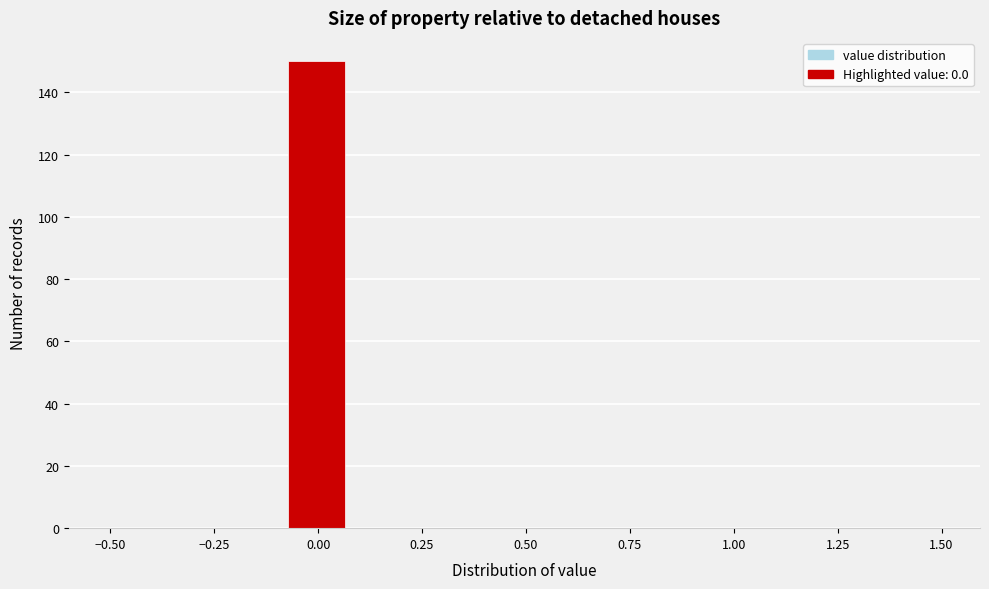

Around what value on the x-axis is the tallest bar? Give the approximate position of its centre, as read against the axis.

0.00